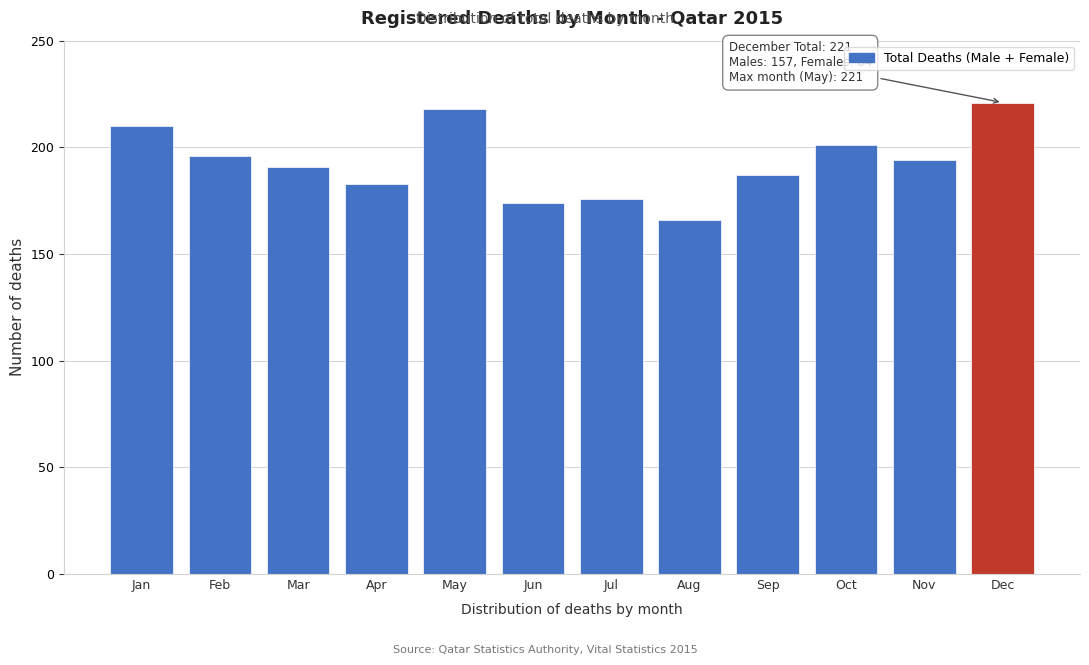

Reading right to left, transcribe all the data shown in this chart.

Dec=221	Nov=194	Oct=201	Sep=187	Aug=166	Jul=176	Jun=174	May=218	Apr=183	Mar=191	Feb=196	Jan=210